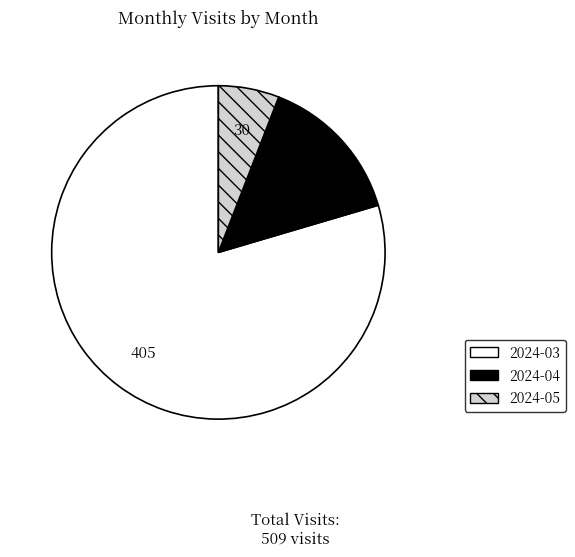

Count the number of slices in the pie.

3